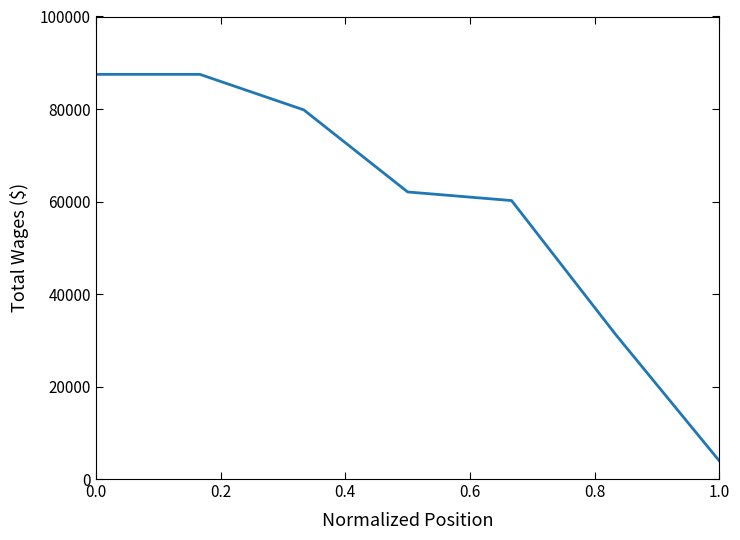

What is the greatest value displayed?

87492